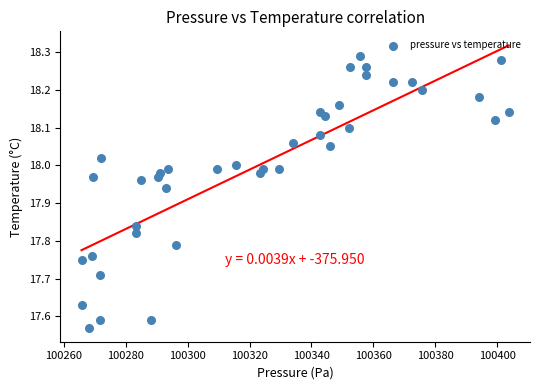

What is the range of Y values (max minus min)?

0.7